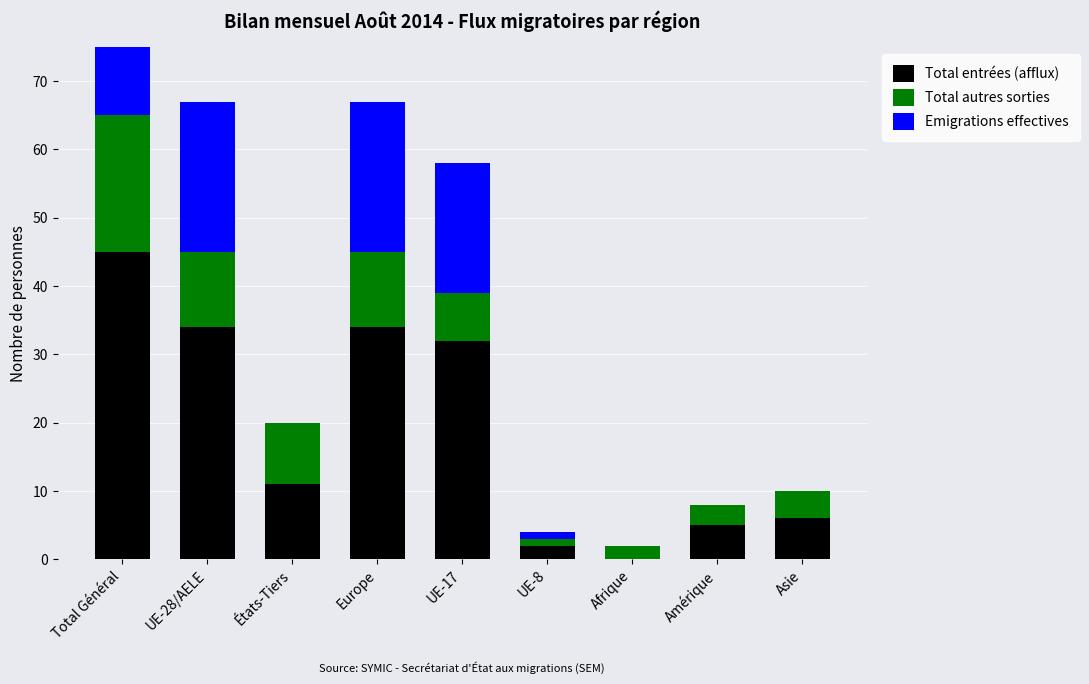

What is the value of the Emigrations effectives bar at the 1st from the left?

22